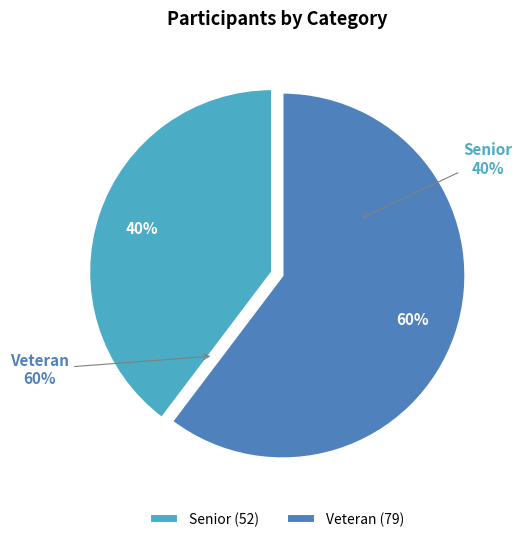

Is the sum of Senior and Veteran greater than half?

Yes